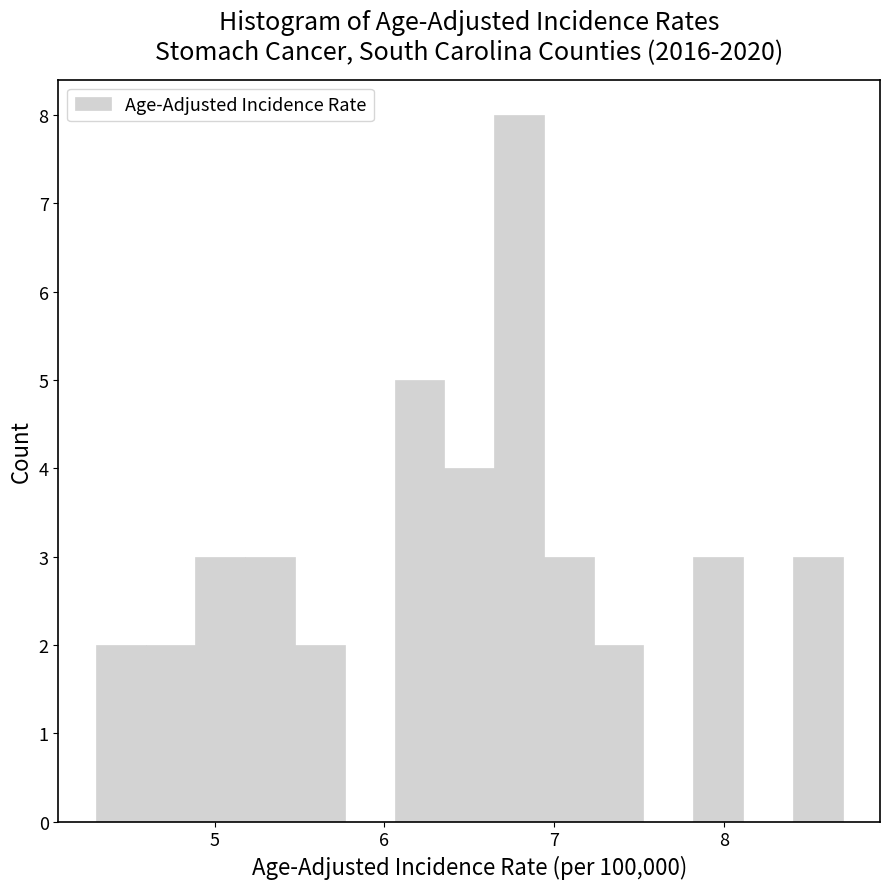

Read against the x-axis, roughly where is the centre of the tallest bar?

6.8